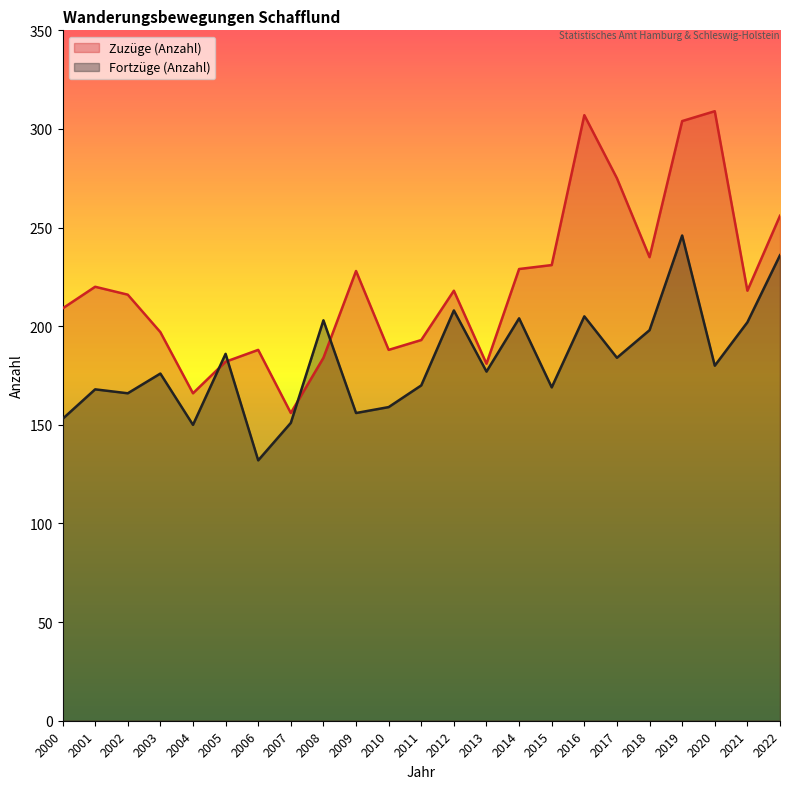

True or false: Zuzüge (Anzahl) has a value of 188 at 2010.

True